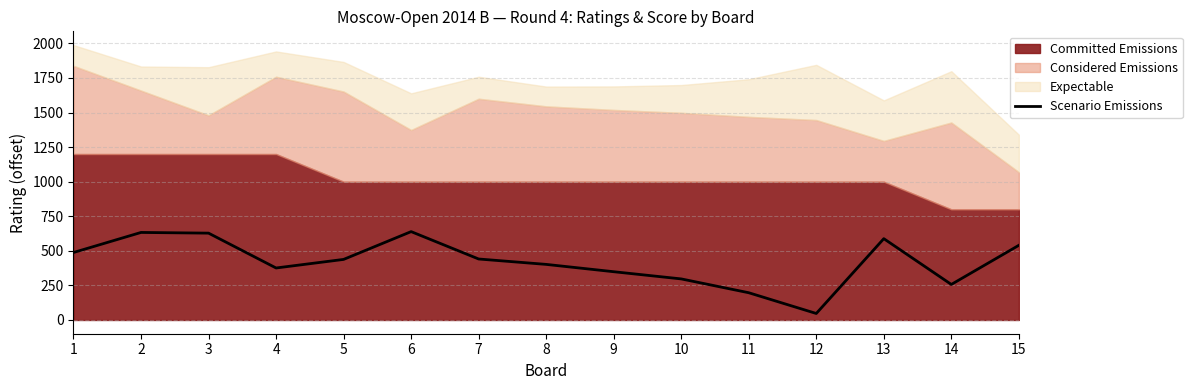

List the labels in order of value, smallest first.

12, 11, 14, 10, 9, 4, 8, 5, 7, 1, 15, 13, 3, 2, 6